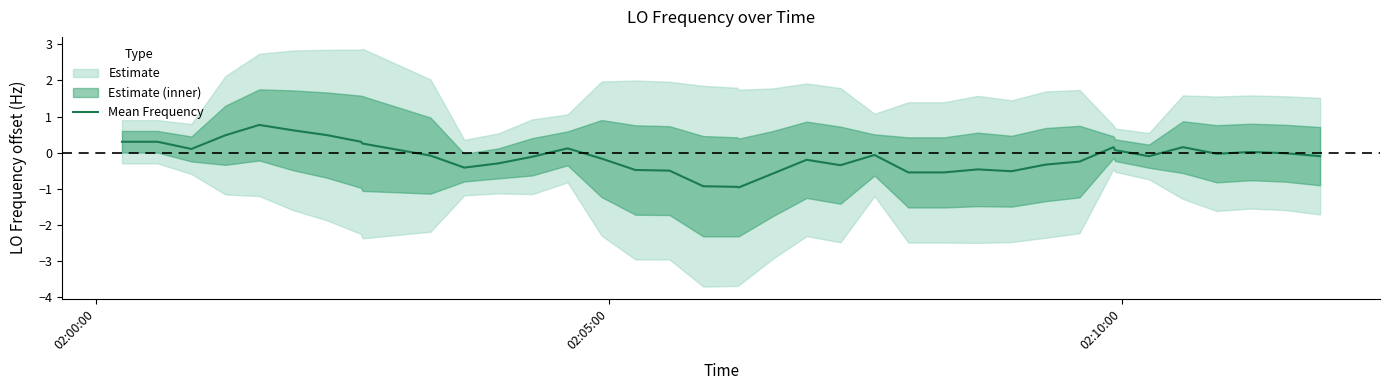

The value at 18 is -1.3. True or false?

False